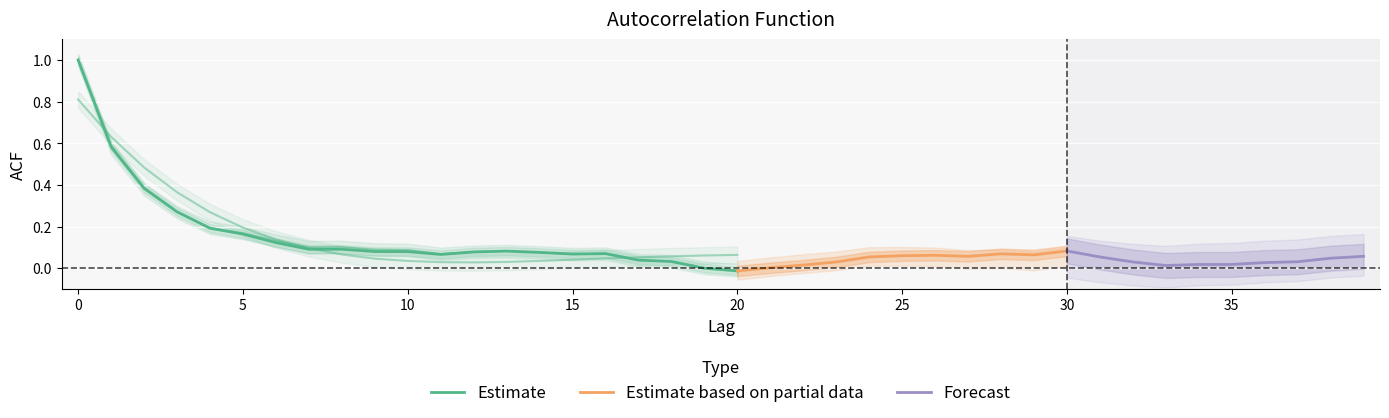

True or false: acf_li and acf_shown cross at least once.

True